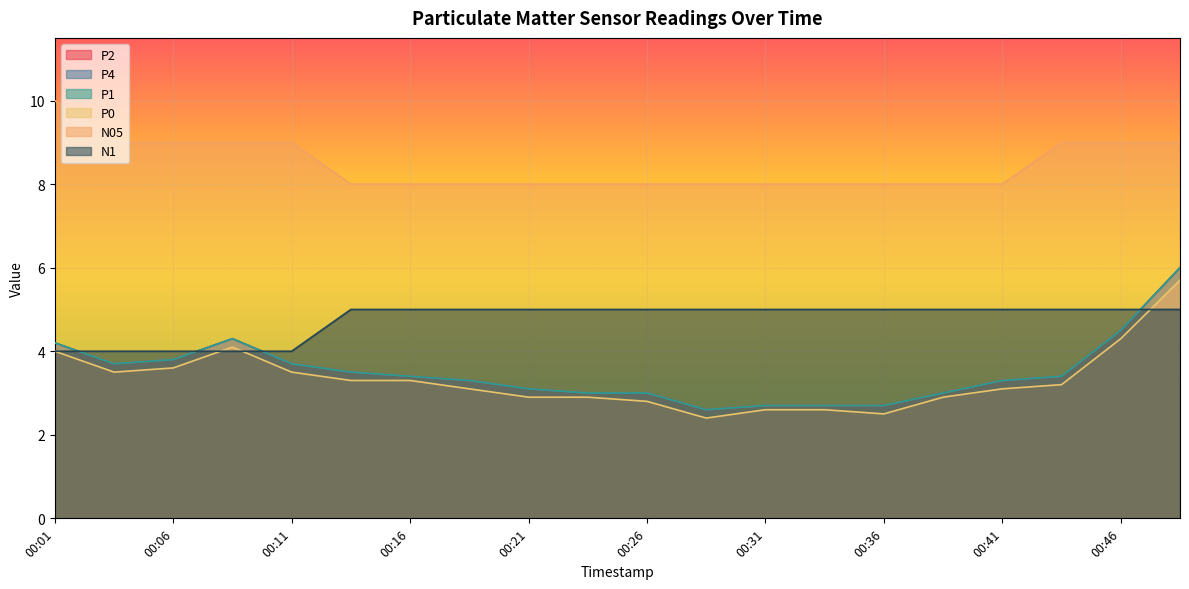

Is it true that P0 equals 5.7 at 00:49?

True